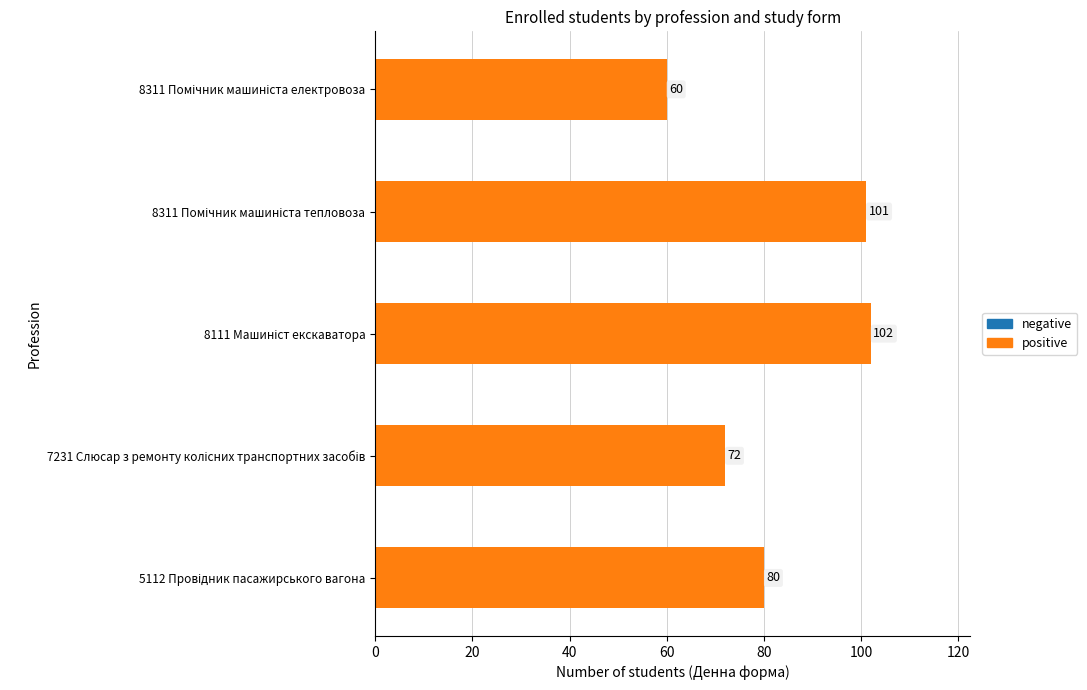

Reading bottom to top, transcribe all the data shown in this chart.

80	72	102	101	60